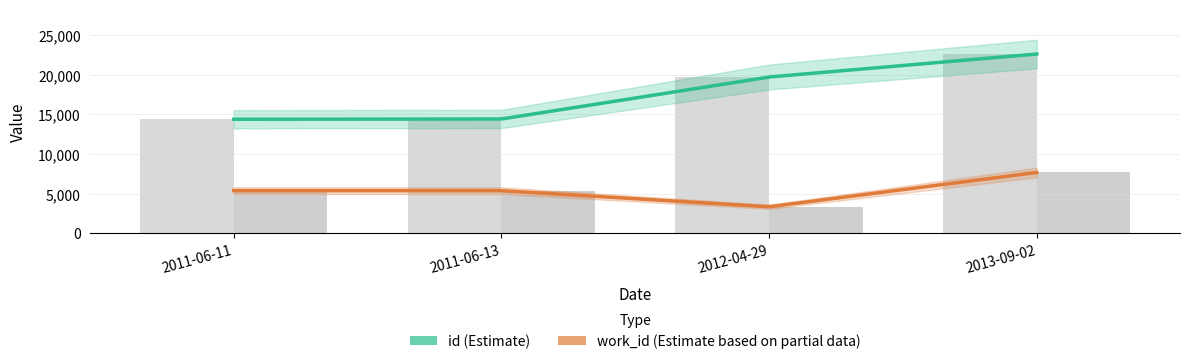

What is the approximate value of id at 2011-06-11, to the nearest 100?

14400